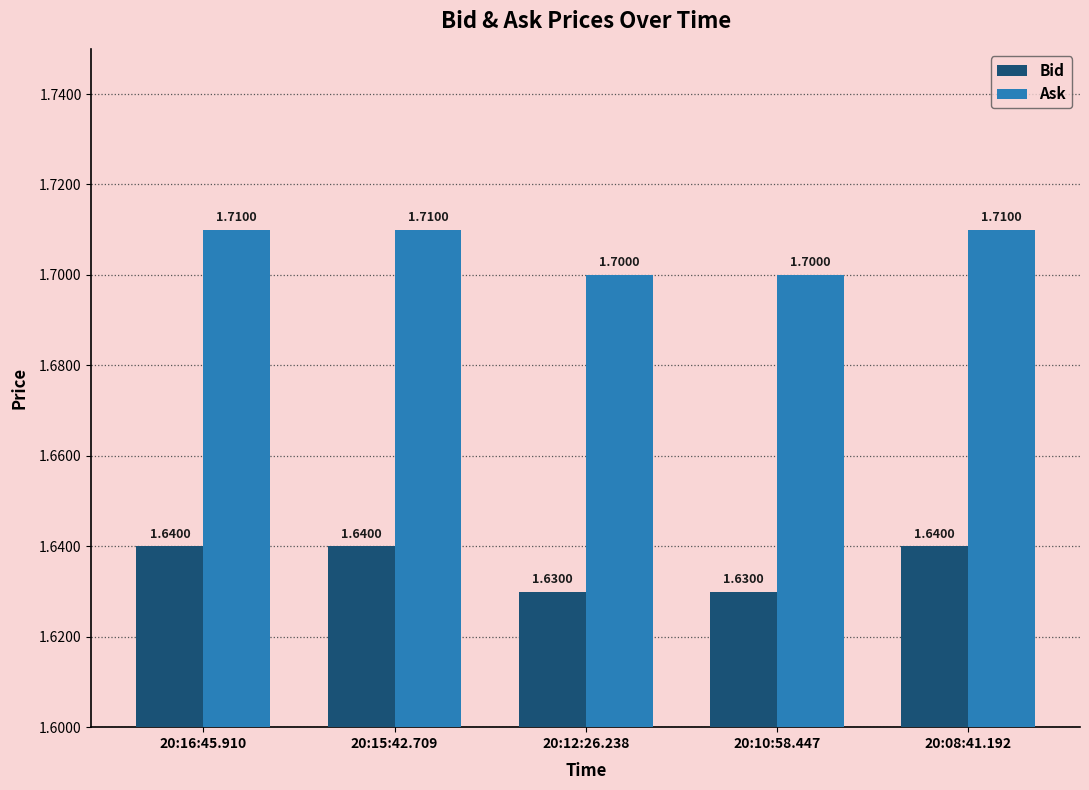

What is the maximum value shown in the chart?

1.7